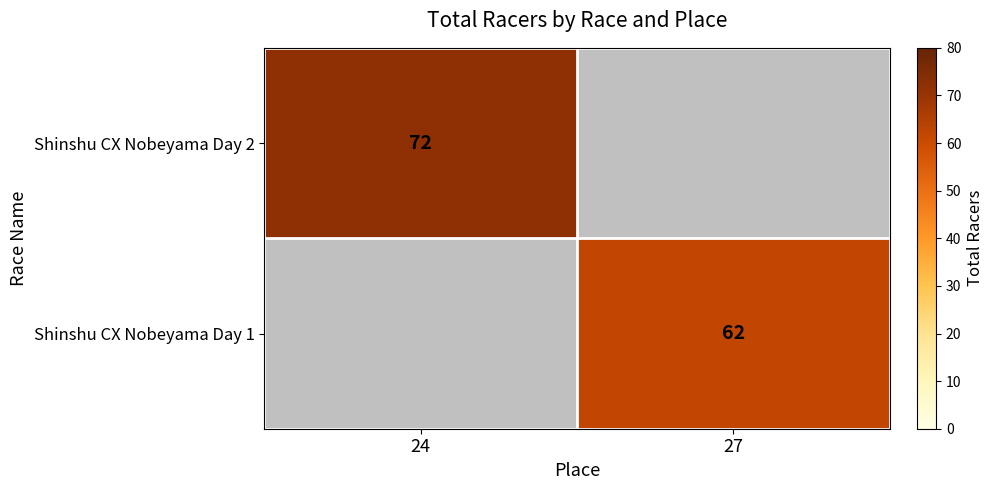

How many series are shown in this chart?

2